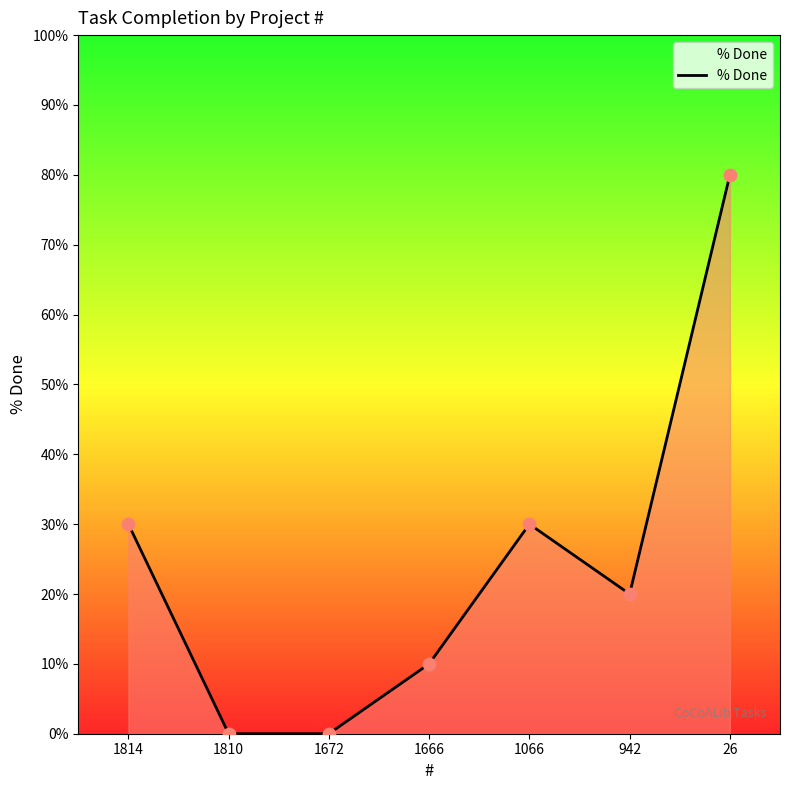

Approximately how many times larger is the value at 26 compared to 1666?

8.0